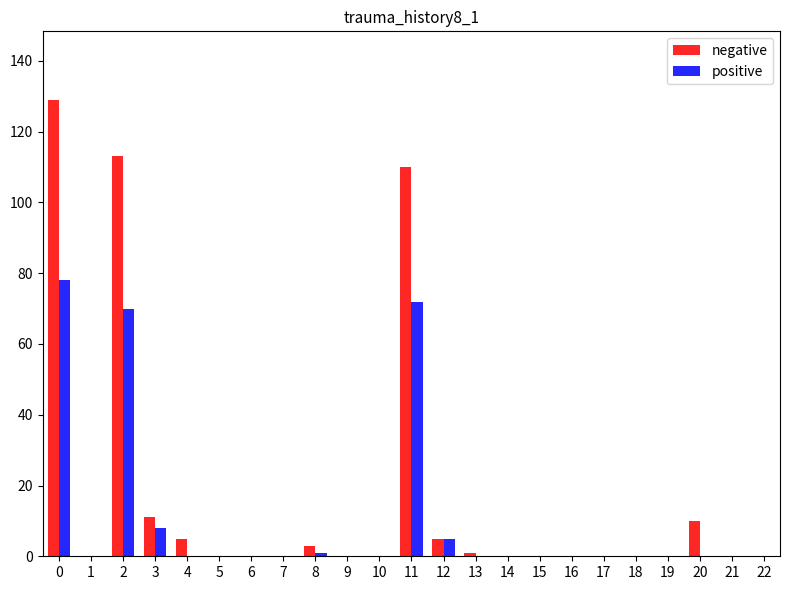

What are all the series names shown in the legend?

negative, positive